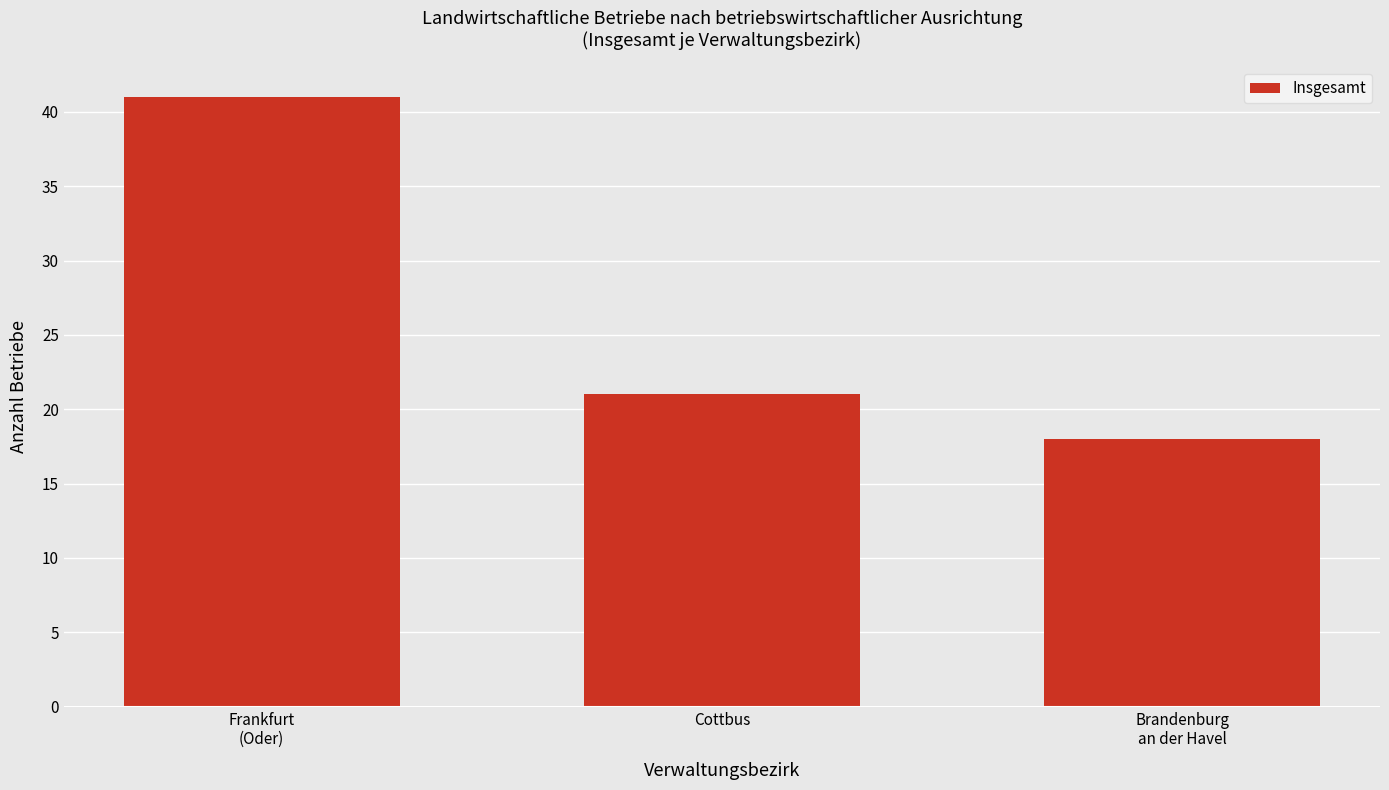

What is the greatest value displayed?

41